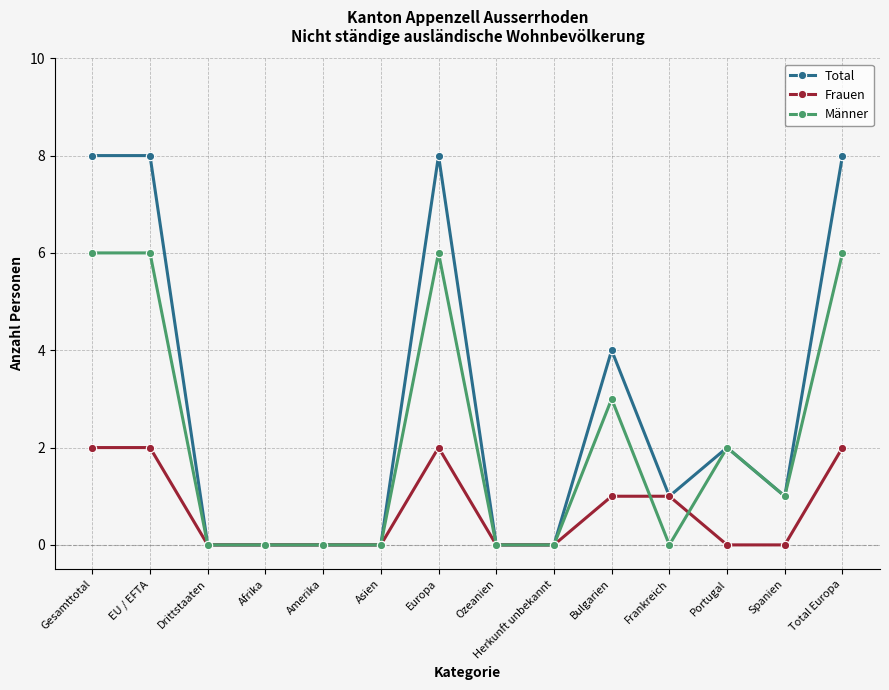

Count the number of data series in this chart.

3